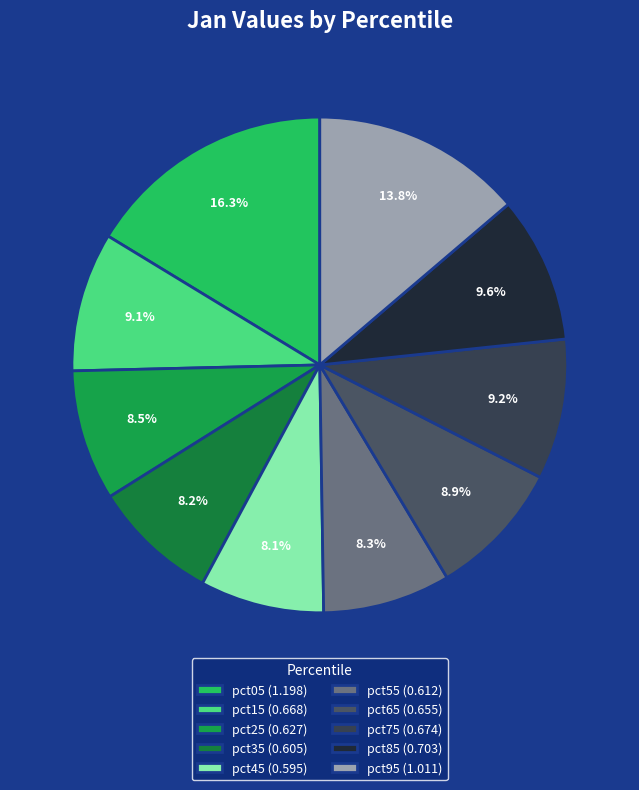

How many slices are in this pie chart?

10